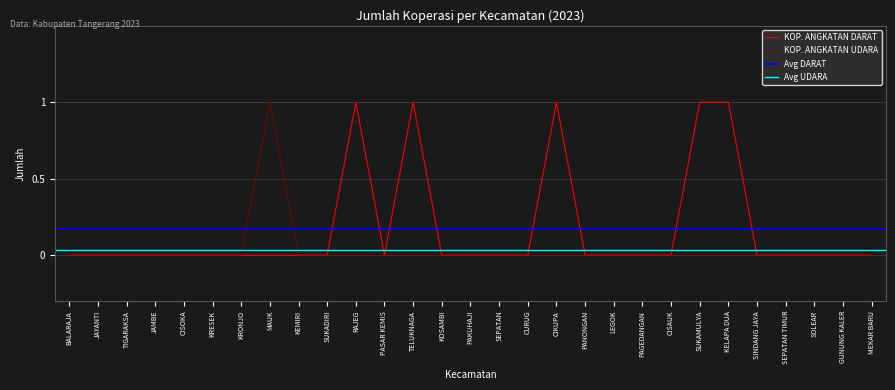

What position from the right is CIKUPA?

12